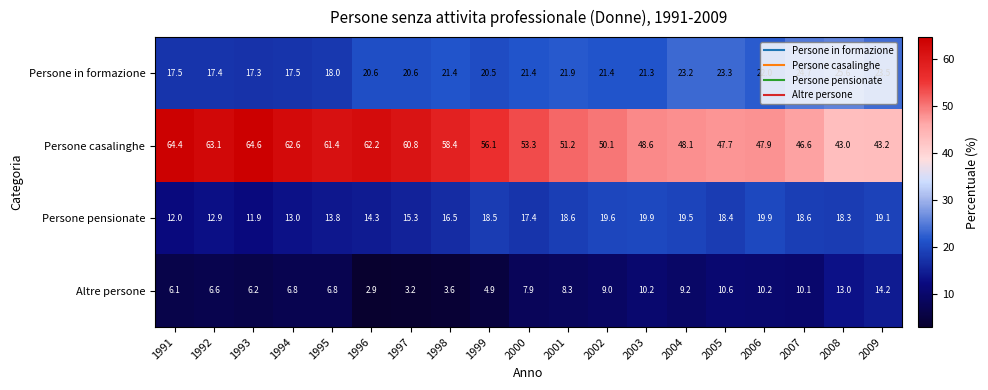

Which series changed the most between 1991 and 1995?

Persone casalinghe